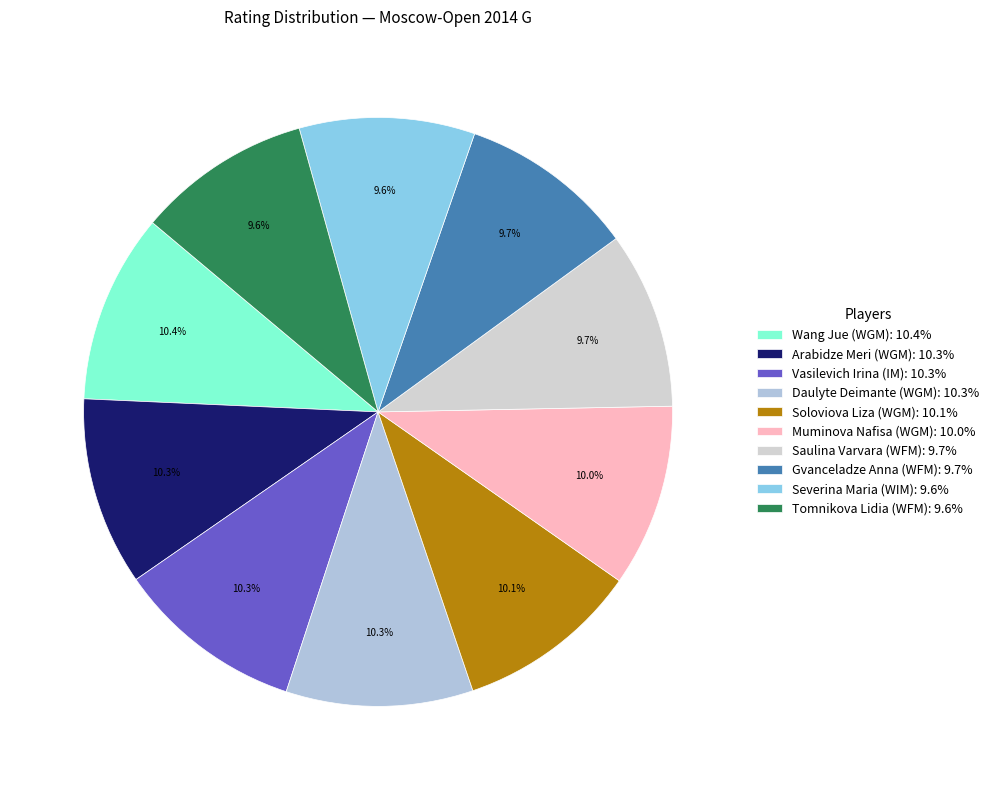

What is the ratio of the value at Saulina Varvara (WFM) to the value at Tomnikova Lidia (WFM)?

1.0